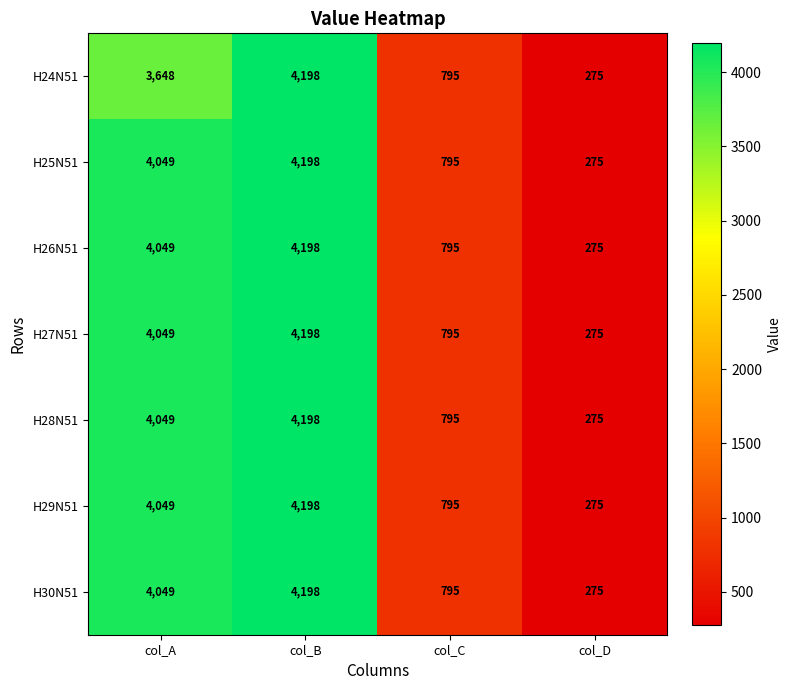

How many series are shown in this chart?

7